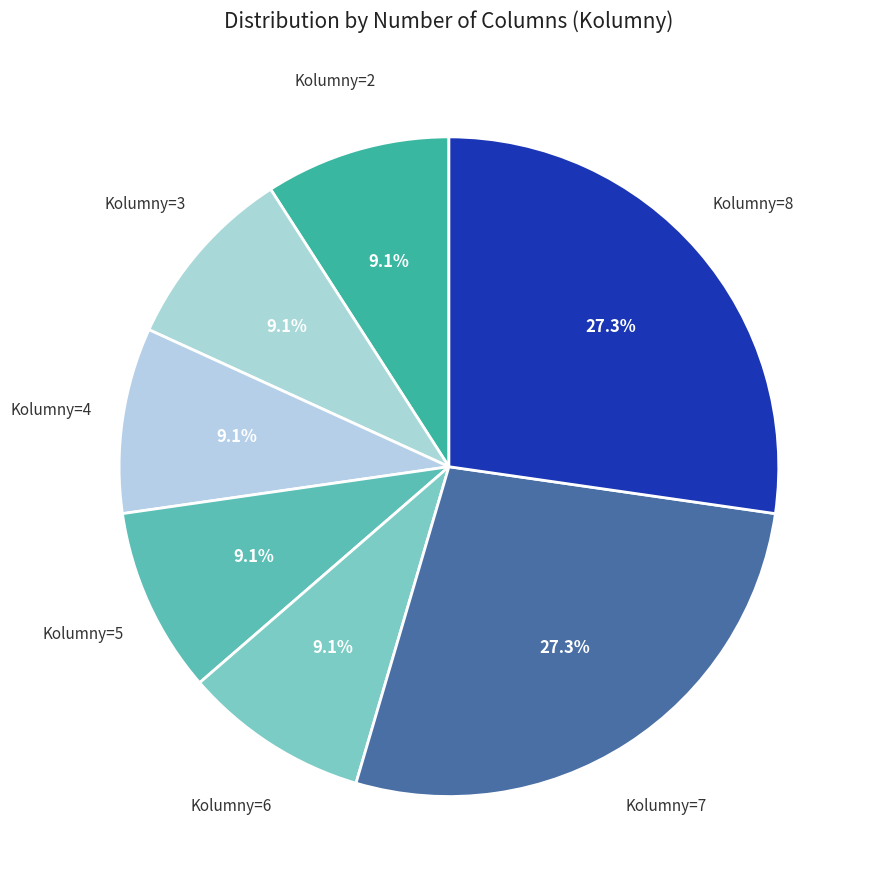

What percentage is NOT represented by Kolumny=6?

90.9%